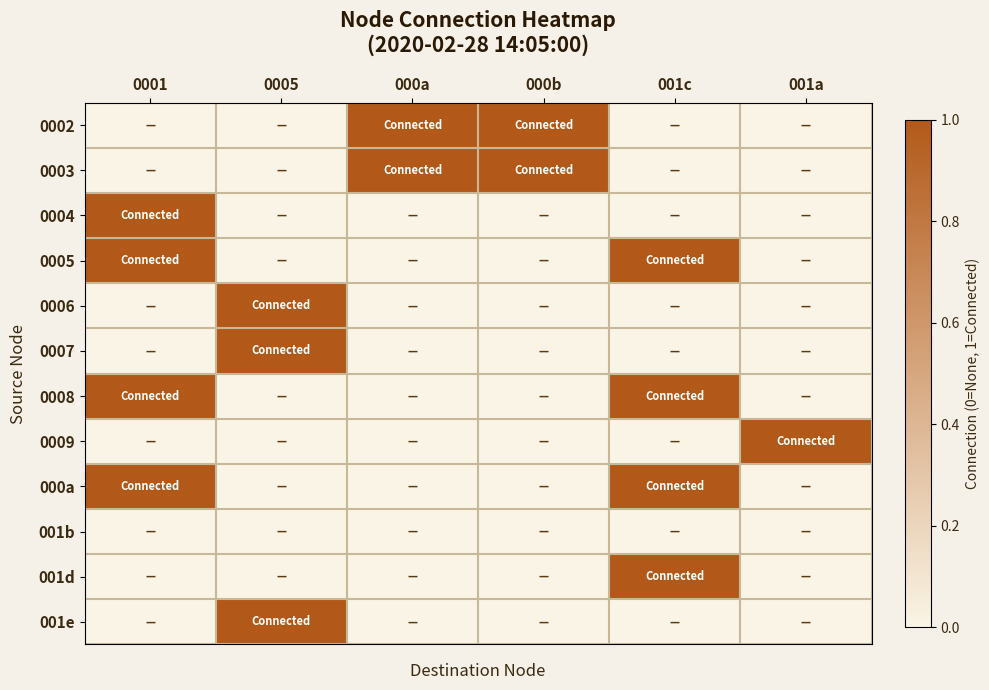

Between 0005 and 001a, which series saw the biggest shift?

0006